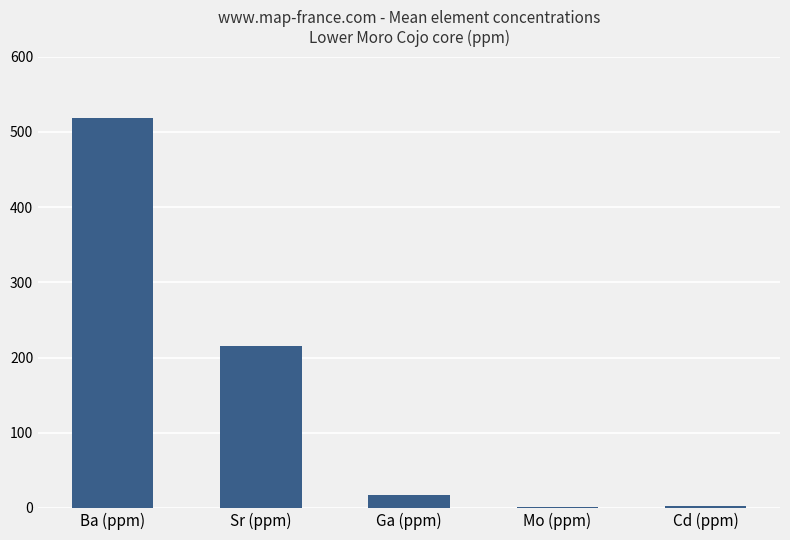

What is the greatest value displayed?

519